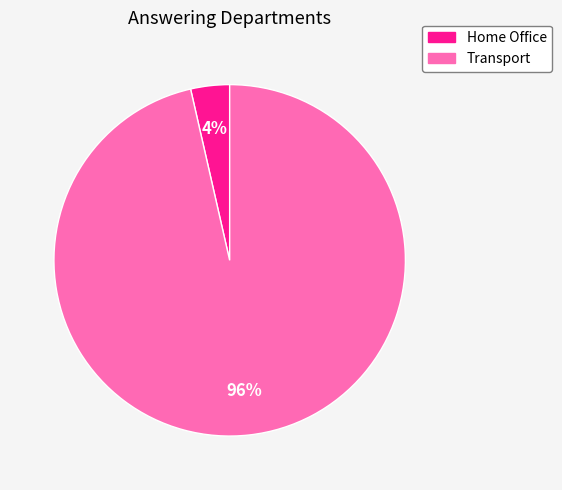

To the nearest percent, what is the average slice percentage?

50%